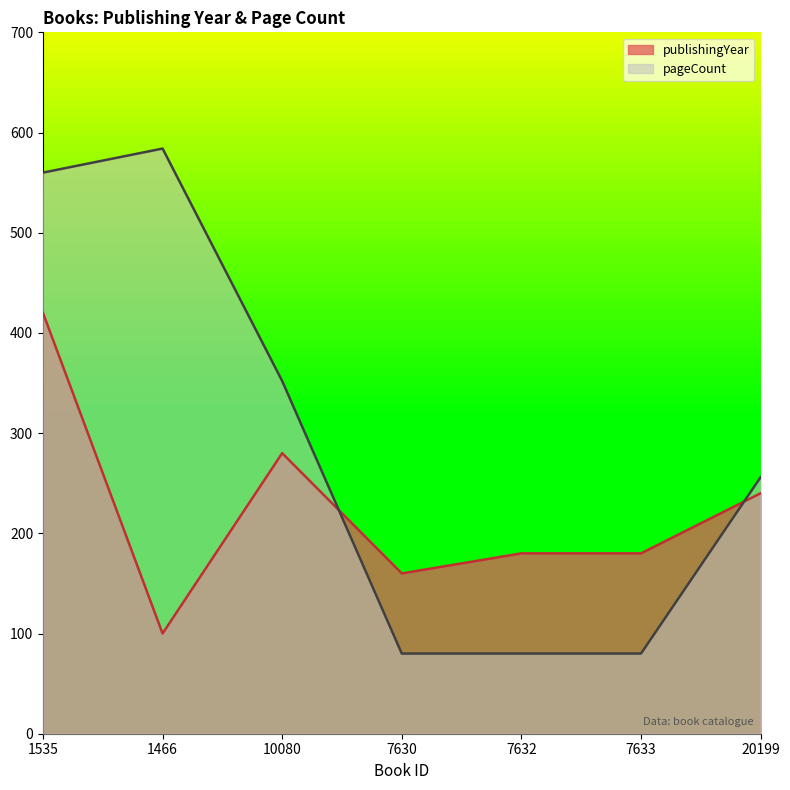

Read the publishingYear value at 10080.

280